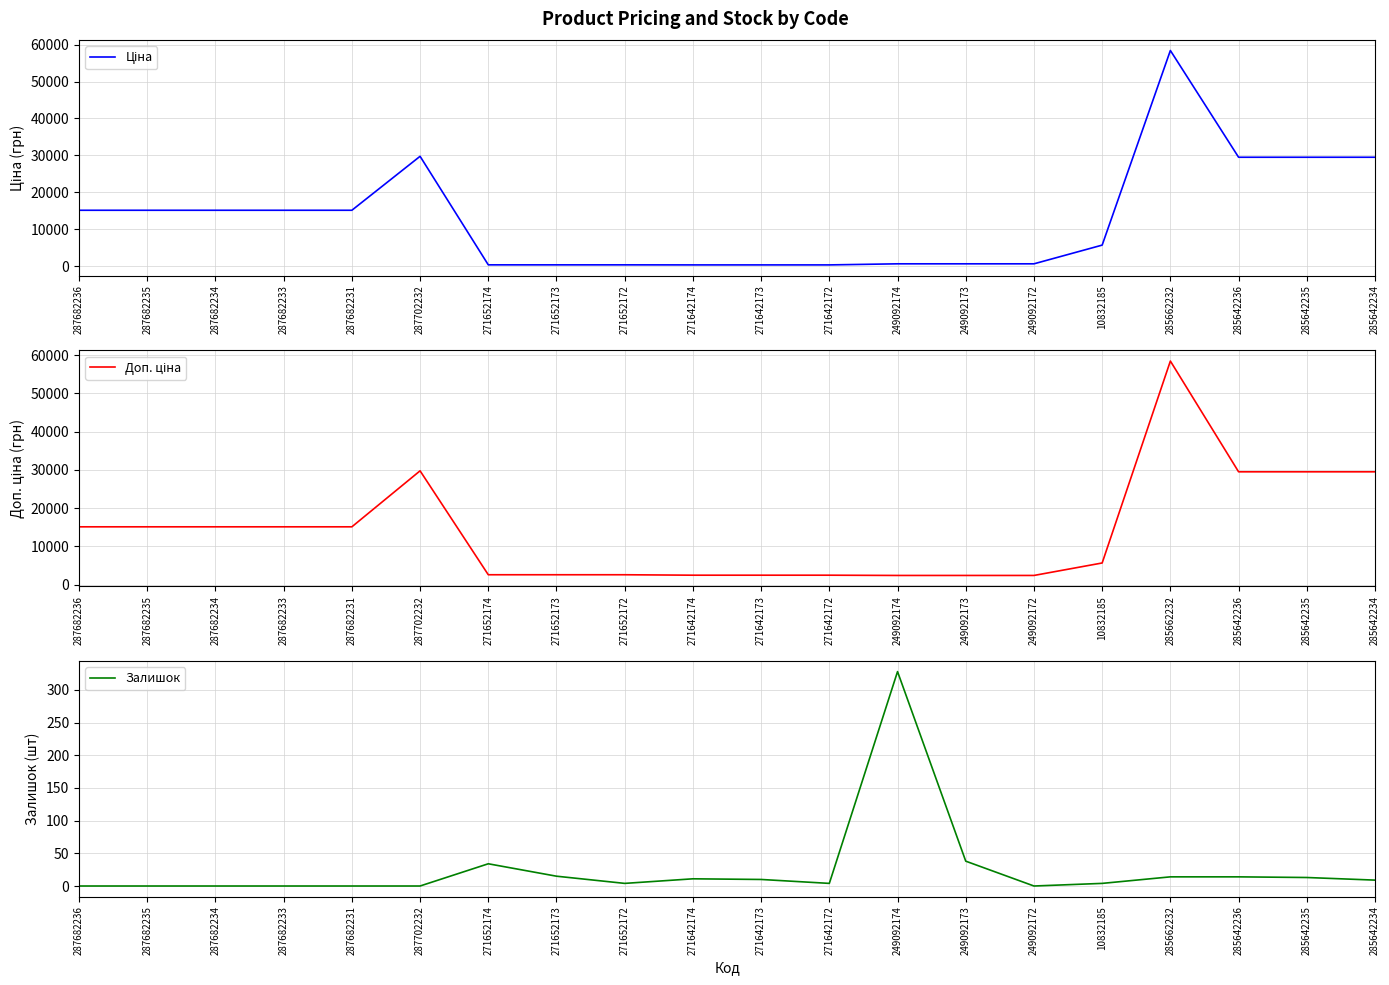

How many data points in Ціна are less than 15120?

10